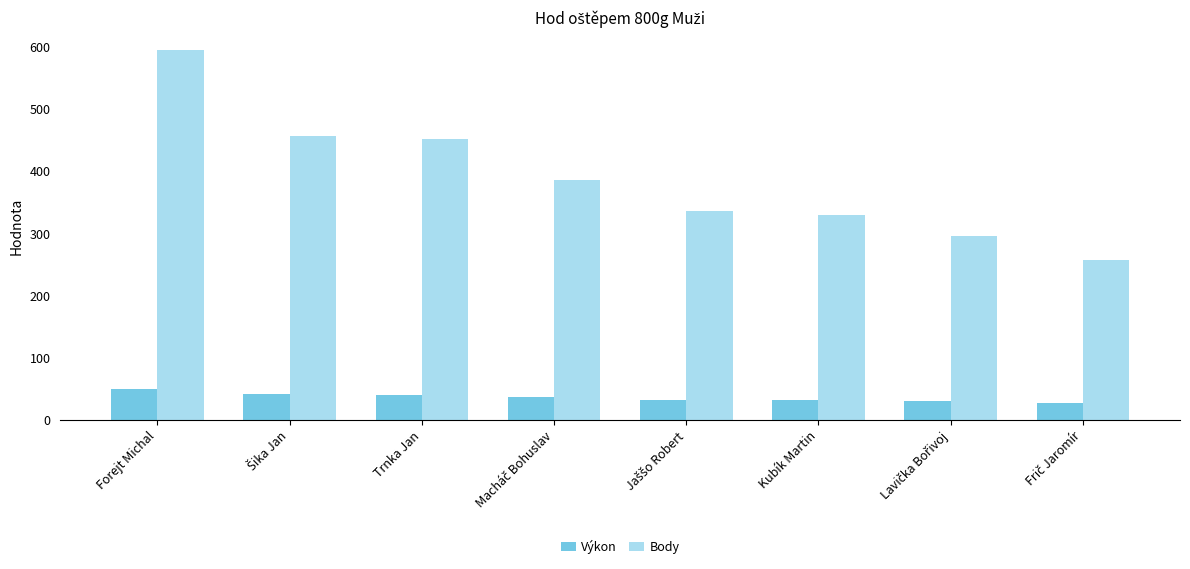

Rank the series by their maximum value, from lowest to highest.

Výkon, Body